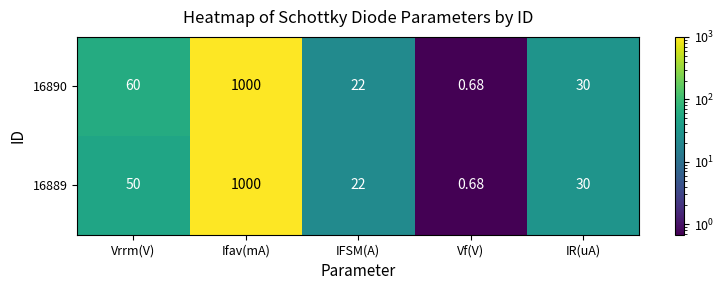

Rank the categories by 16890 value from highest to lowest.

Ifav(mA), Vrrm(V), IR(uA), IFSM(A), Vf(V)